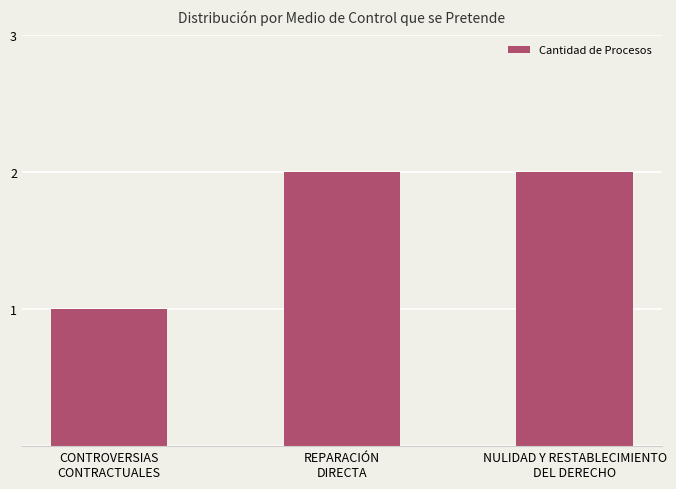

True or false: the data shows 1 at NULIDAD Y RESTABLECIMIENTO
DEL DERECHO.

False